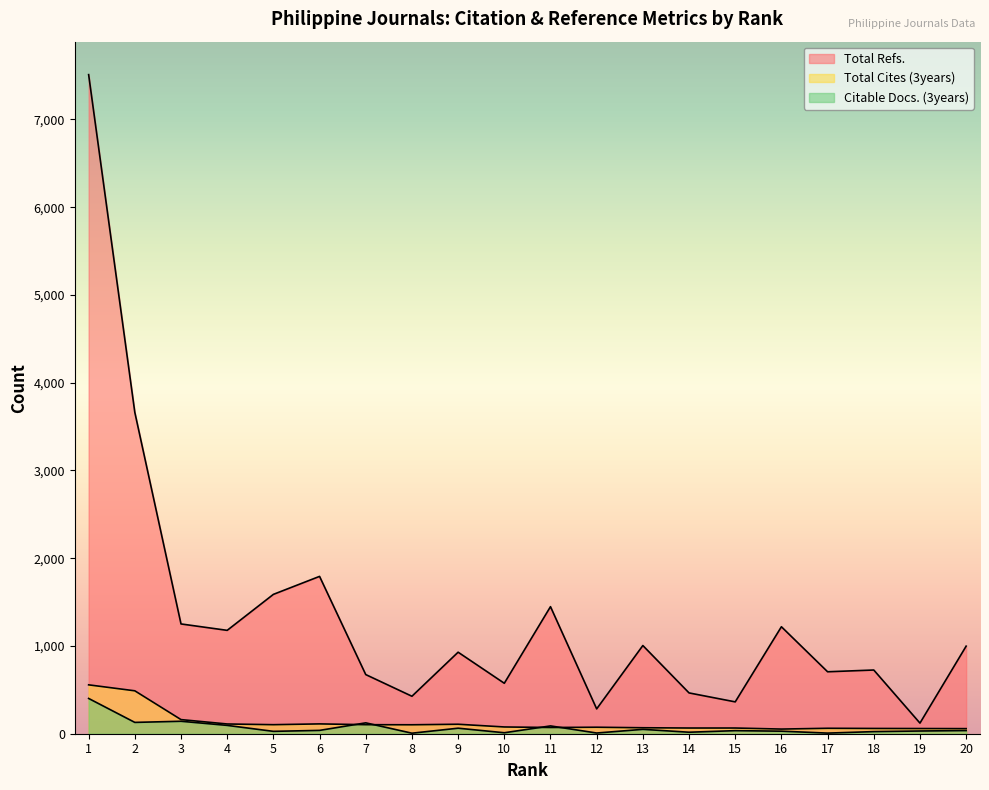

Reading left to right, what are all the values shown in this chart?

Total Refs.: 7511	3662	1251	1178	1588	1793	674	427	929	575	1448	283	1005	465	363	1219	706	726	121	998
Total Cites (3years): 557	489	161	111	103	112	103	102	108	77	71	74	68	65	65	53	62	60	59	58
Citable Docs. (3years): 402	129	142	95	27	38	124	6	63	11	89	8	50	17	35	29	7	24	31	36